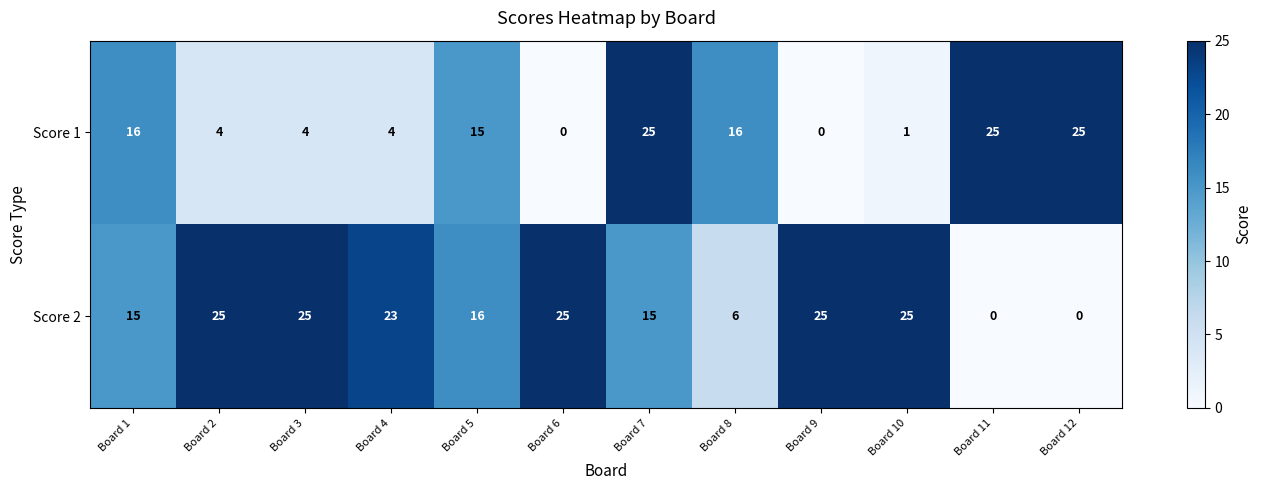

What is the difference between the maximum and minimum values in the Score 1 series?

25